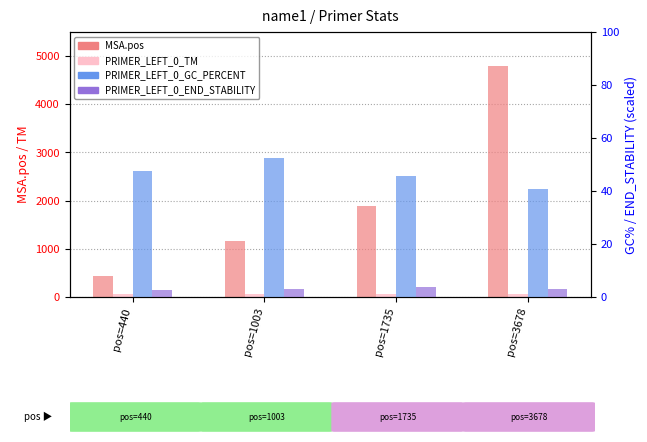

Where is PRIMER_LEFT_0_TM nearest to the value 59?

pos=1003